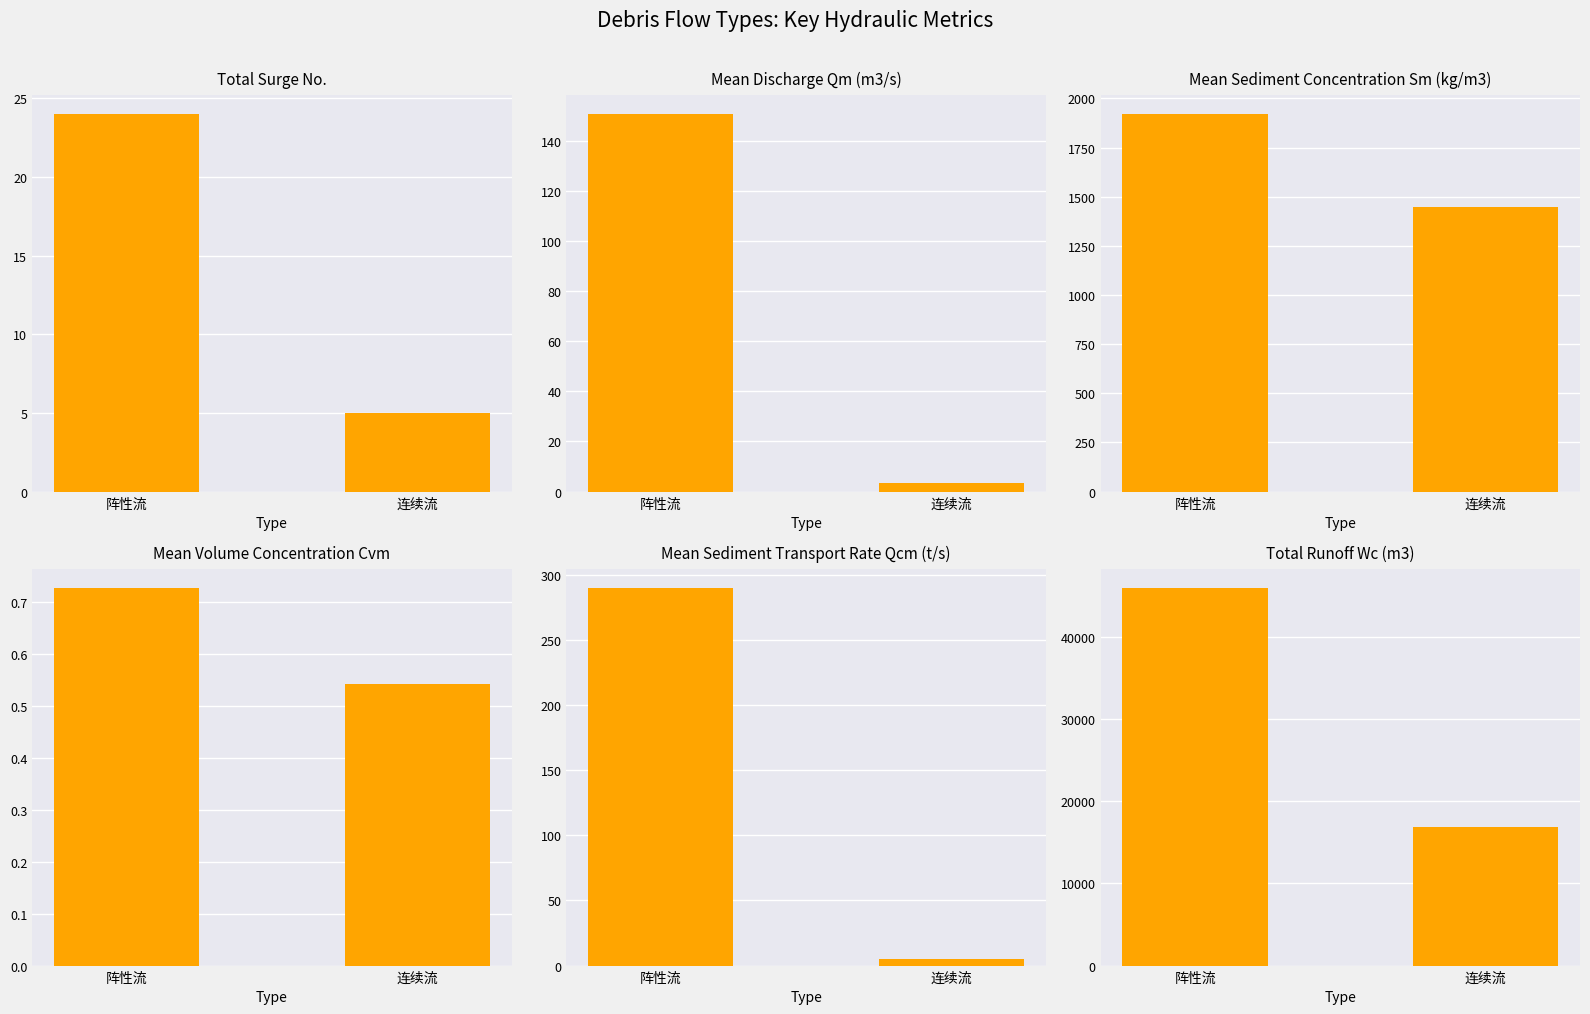

At which label is 平均体积比含沙量 Cvm closest to 0?

连续流